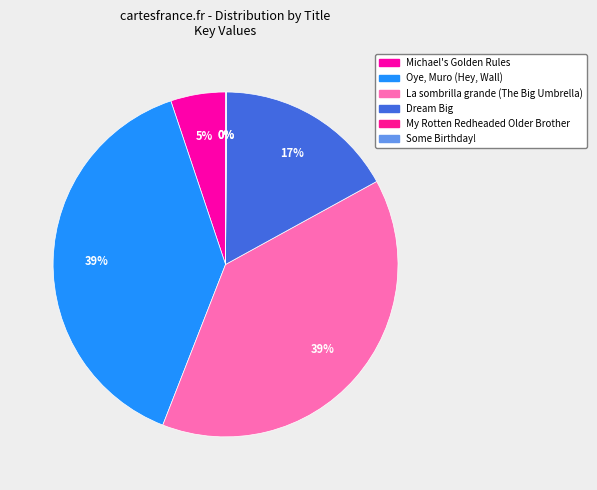

Count the number of slices in the pie.

6